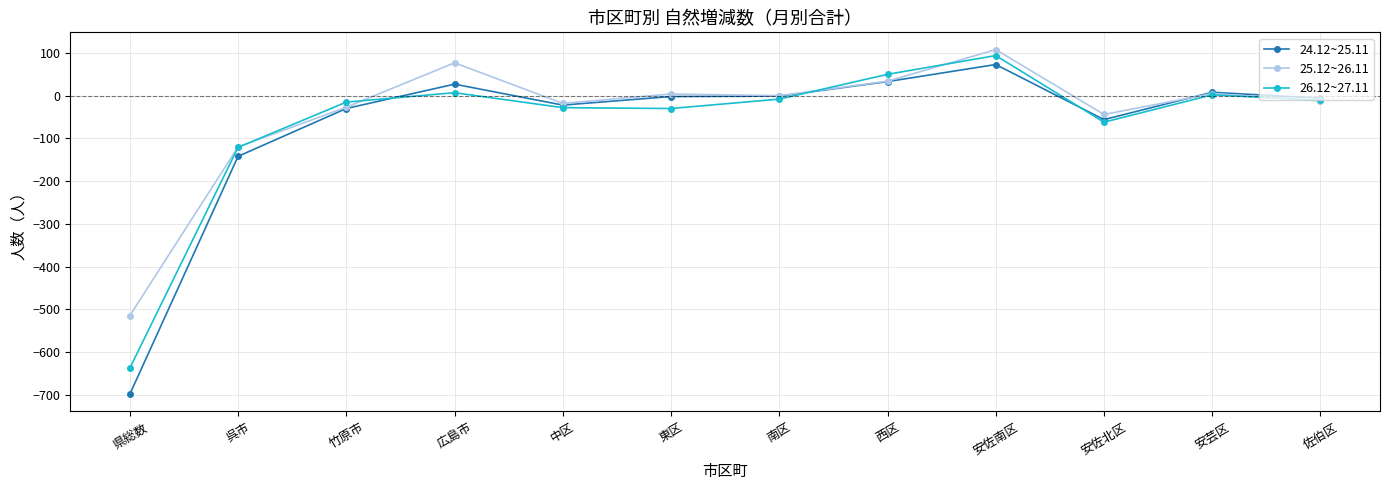

The 26.12~27.11 series shows -47 at 呉市. True or false?

False